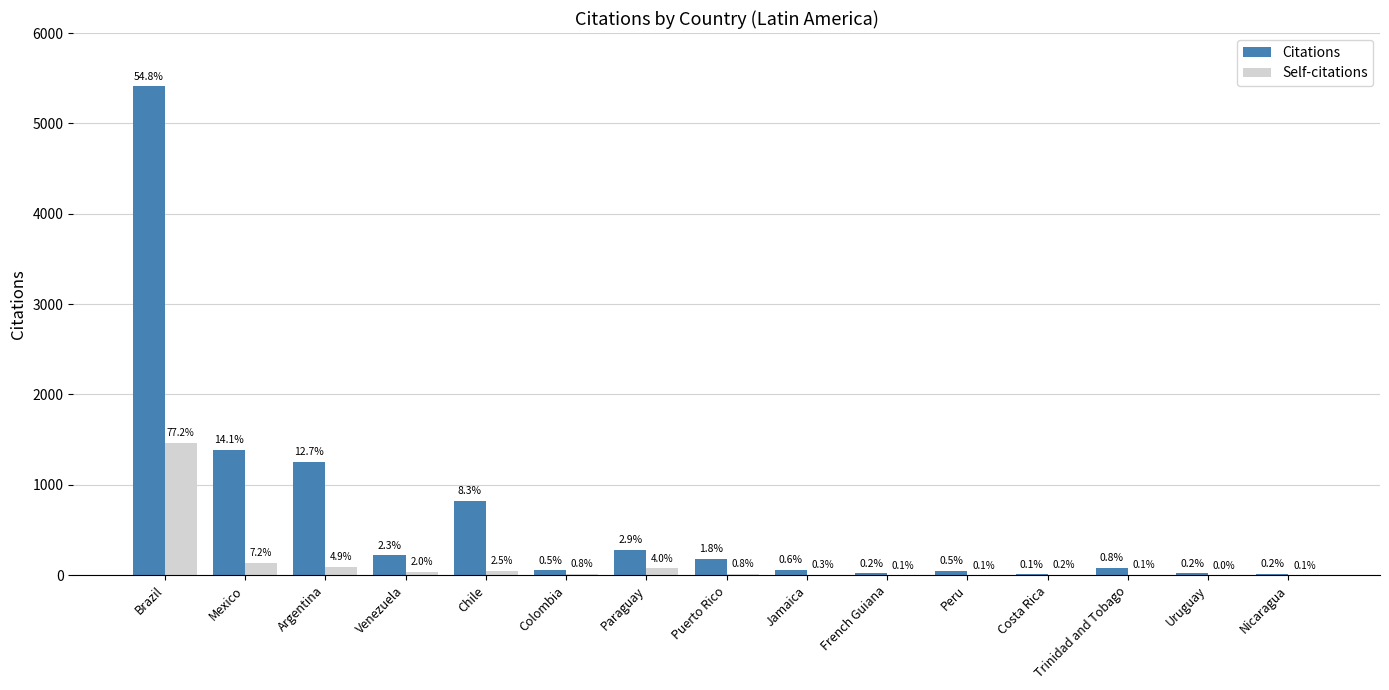

What are all the series names shown in the legend?

Citations, Self-citations